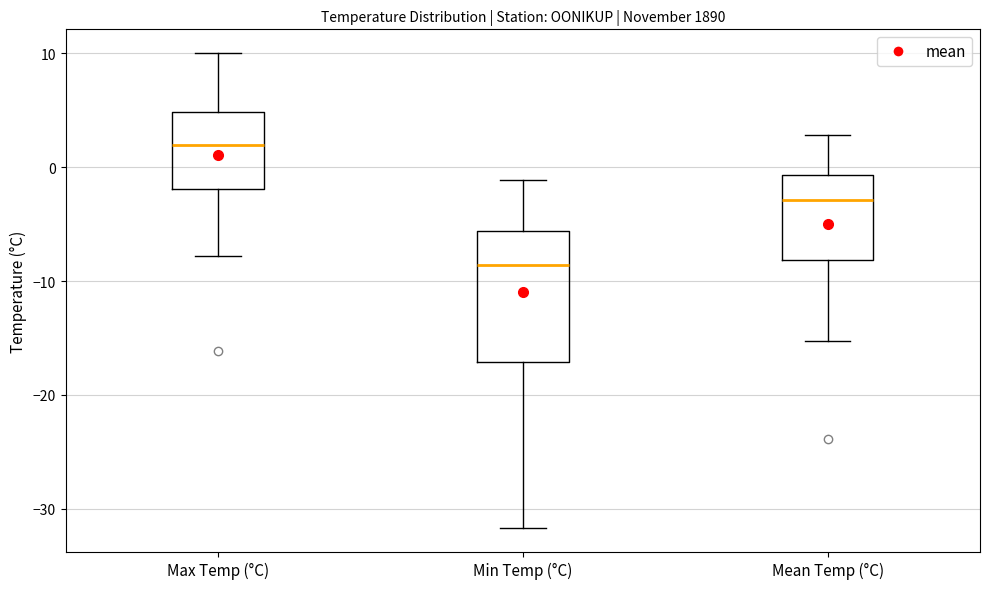

Reading left to right, read every box against the y-axis: the position of its median line, the range the box covers, and the ends of its whiskers. The values are not printed on the chart, so give them approximately, as read against the axis.

Max Temp (°C): median 2, box -2 to 5, whiskers -8 to 10
Min Temp (°C): median -9, box -17 to -6, whiskers -32 to -1
Mean Temp (°C): median -3, box -8 to -1, whiskers -15 to 3